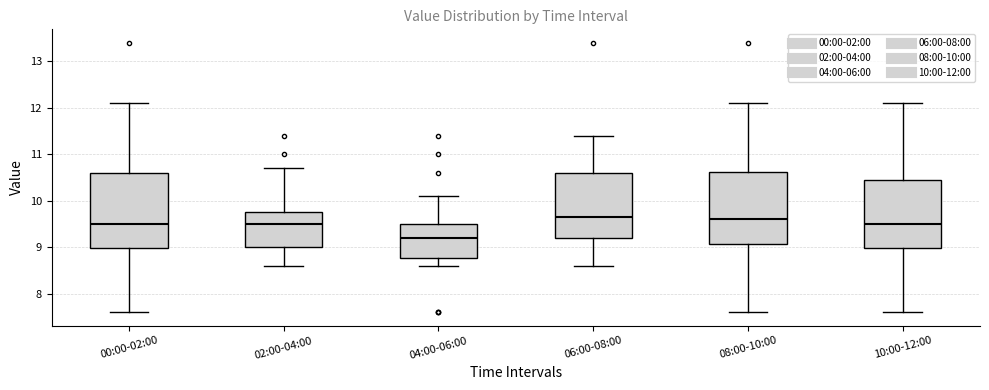

Where is the lower edge of the box for 00:00-02:00 on the y-axis? The values are not printed on the chart, so give them approximately, as read against the axis.

9.0